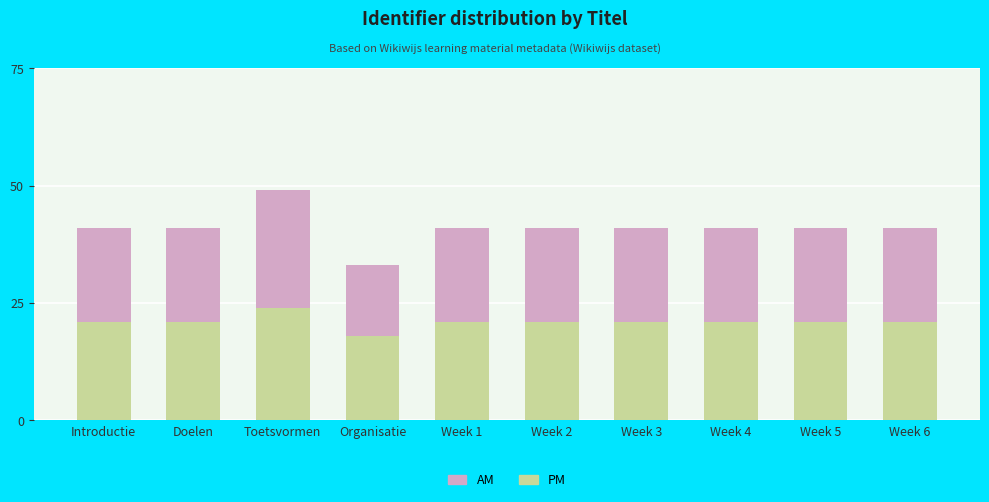

What value does the PM series have at Doelen?

21